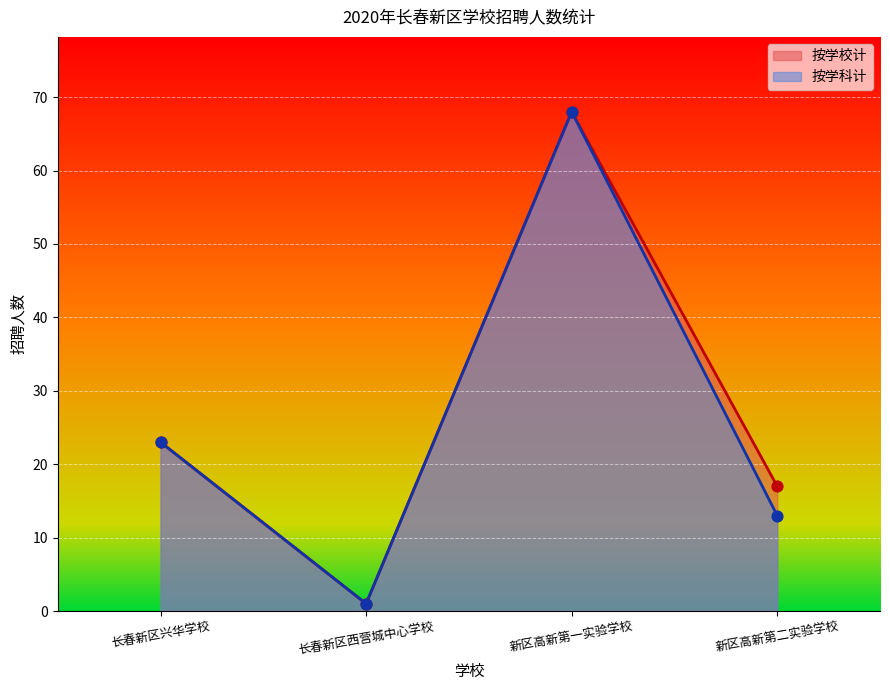

Between 长春新区兴华学校 and 新区高新第二实验学校, which is larger?

长春新区兴华学校